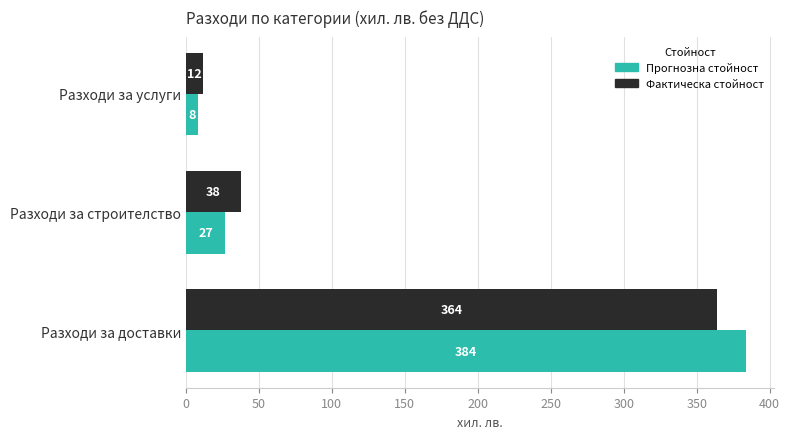

List the labels in order of Прогнозна стойност value, smallest first.

Разходи за услуги, Разходи за строителство, Разходи за доставки